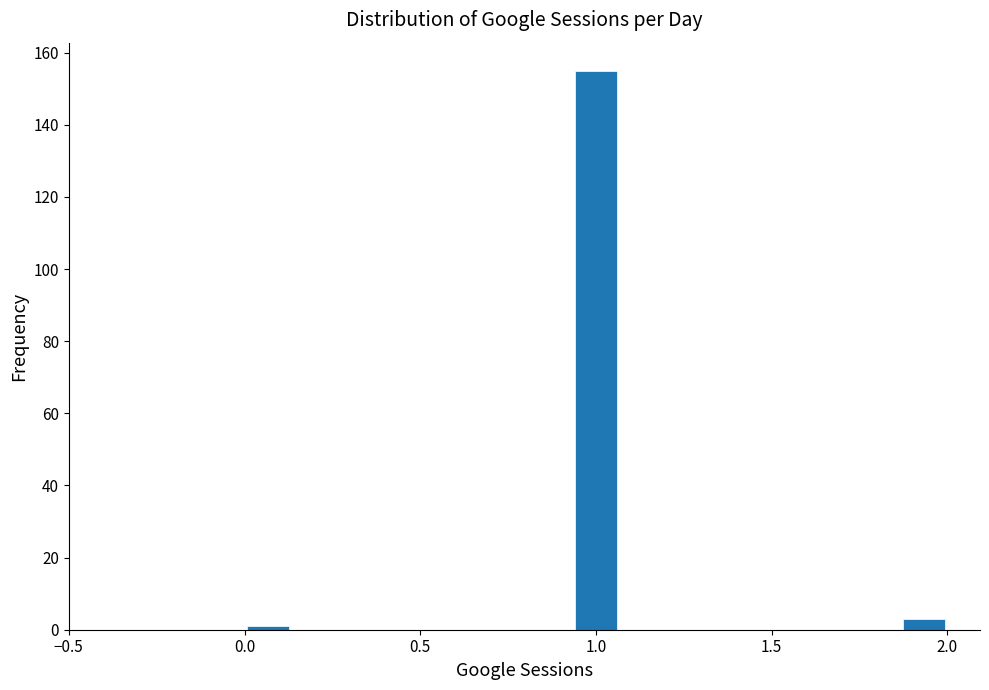

Around what value on the x-axis is the tallest bar? Give the approximate position of its centre, as read against the axis.

1.00